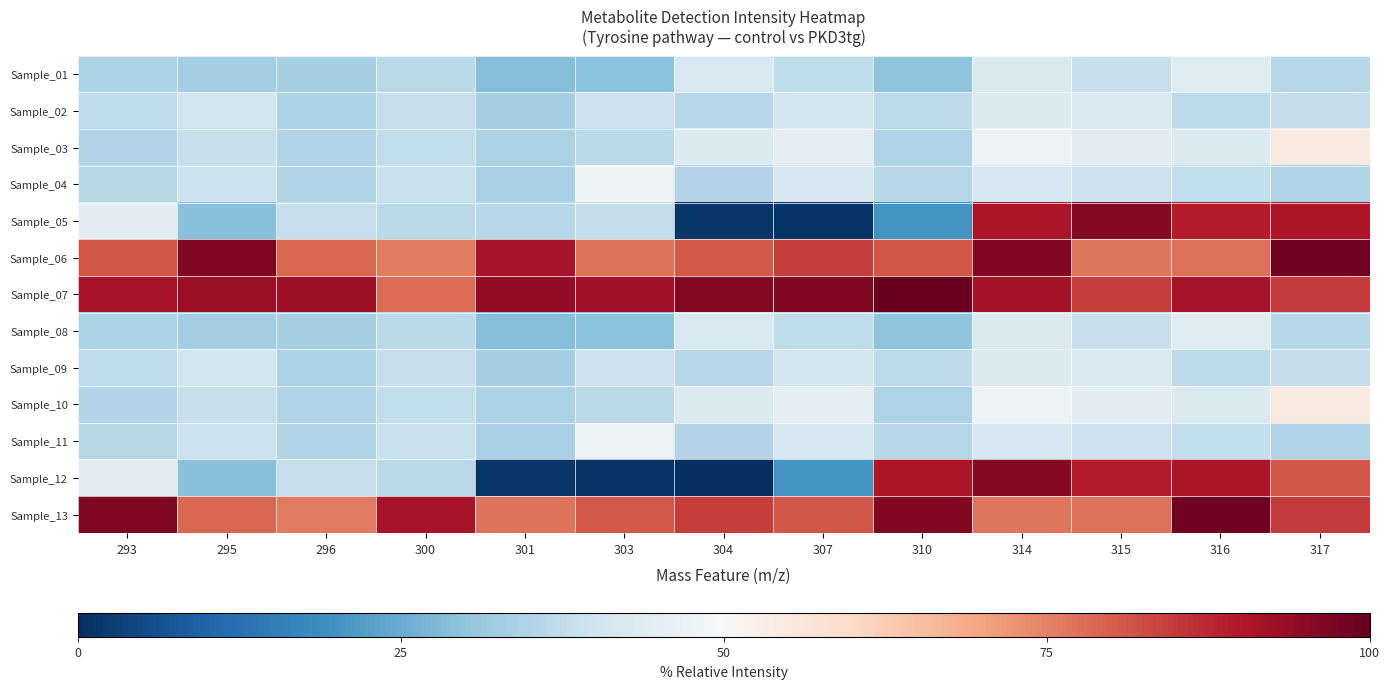

Which series has the largest total across all categories?

Sample_07